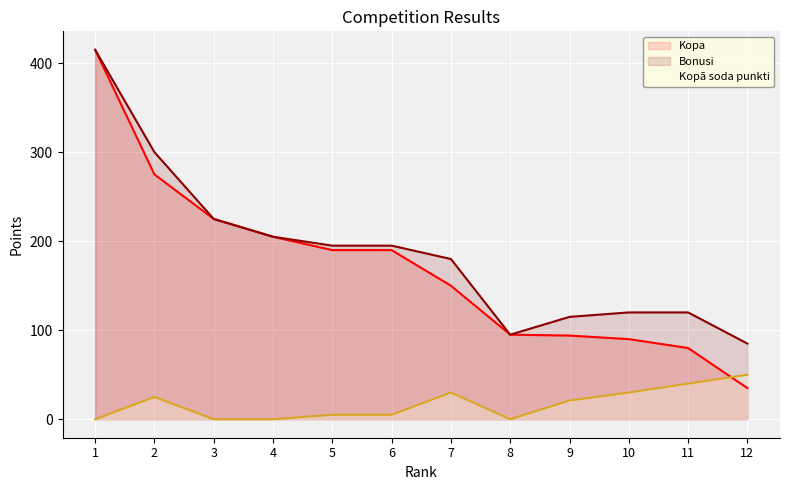

Which category has the highest value in the Kopa series?

1